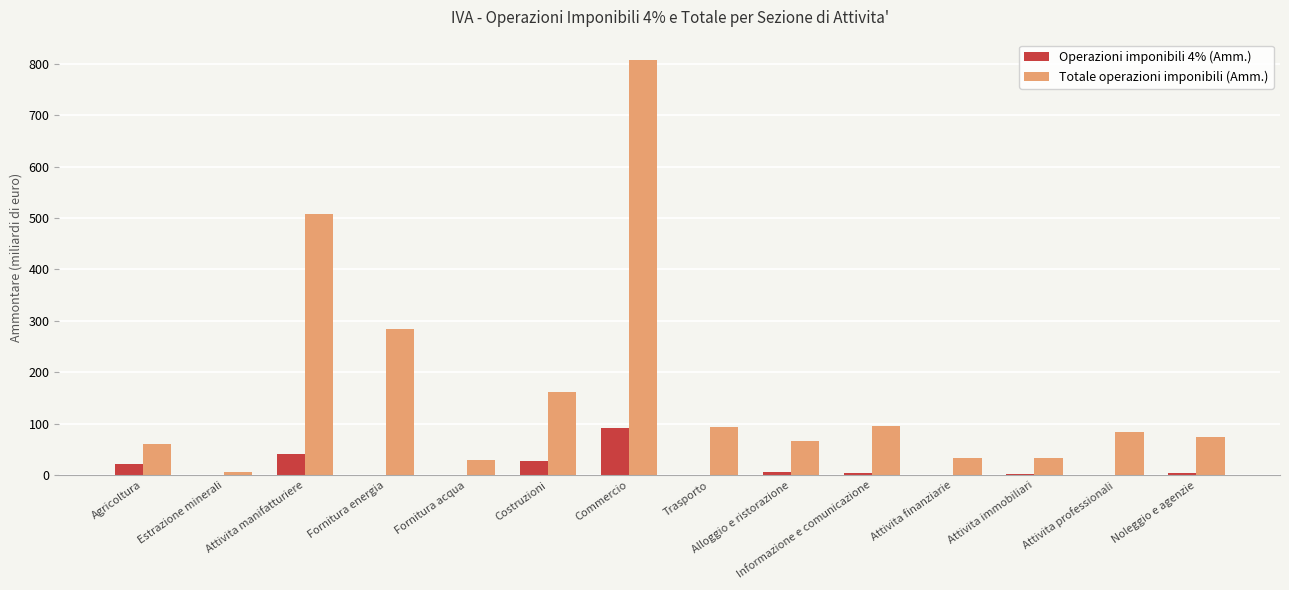

At which category does the chart reach its peak across all series?

Commercio